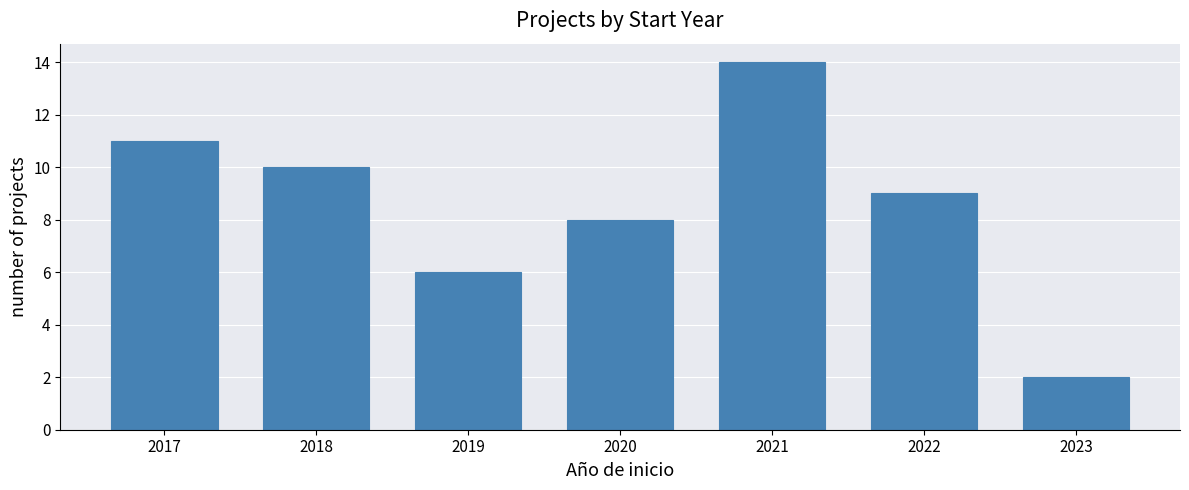

Reading right to left, list all the values displayed in this chart.

2	9	14	8	6	10	11